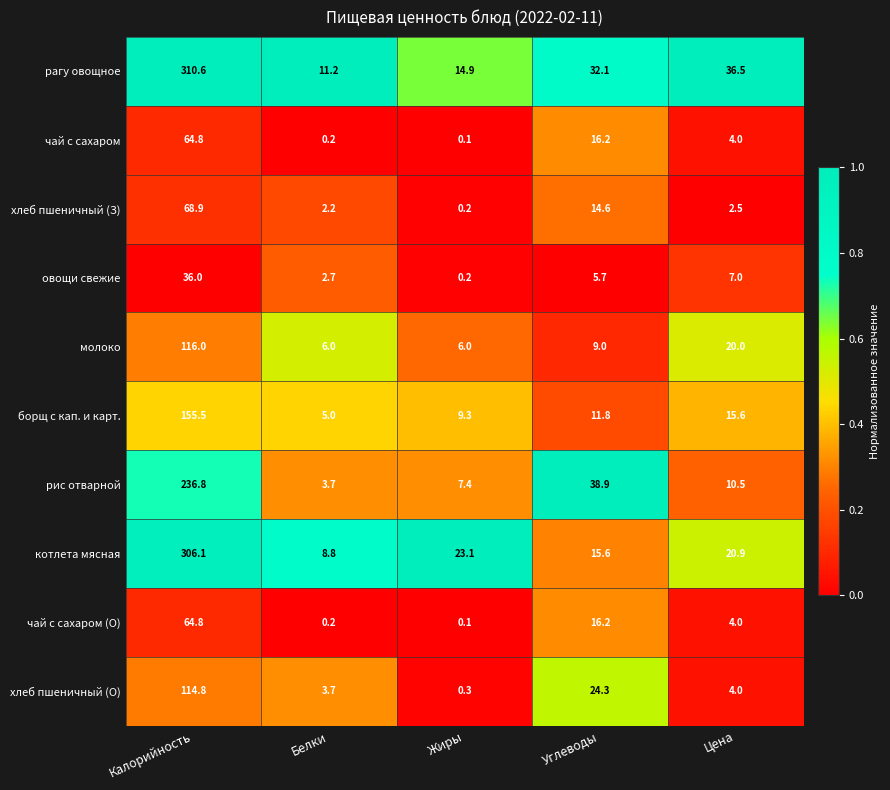

Rank the categories by овощи свежие value from highest to lowest.

Калорийность, Цена, Углеводы, Белки, Жиры